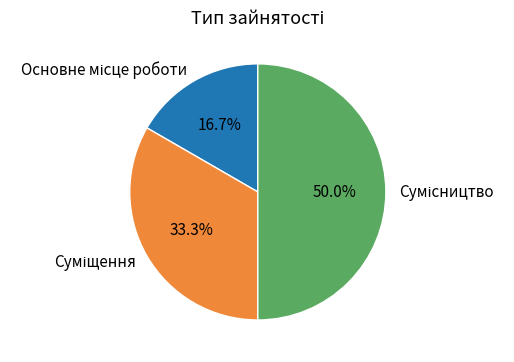

What percentage is the Суміщення slice, to the nearest percent?

33%